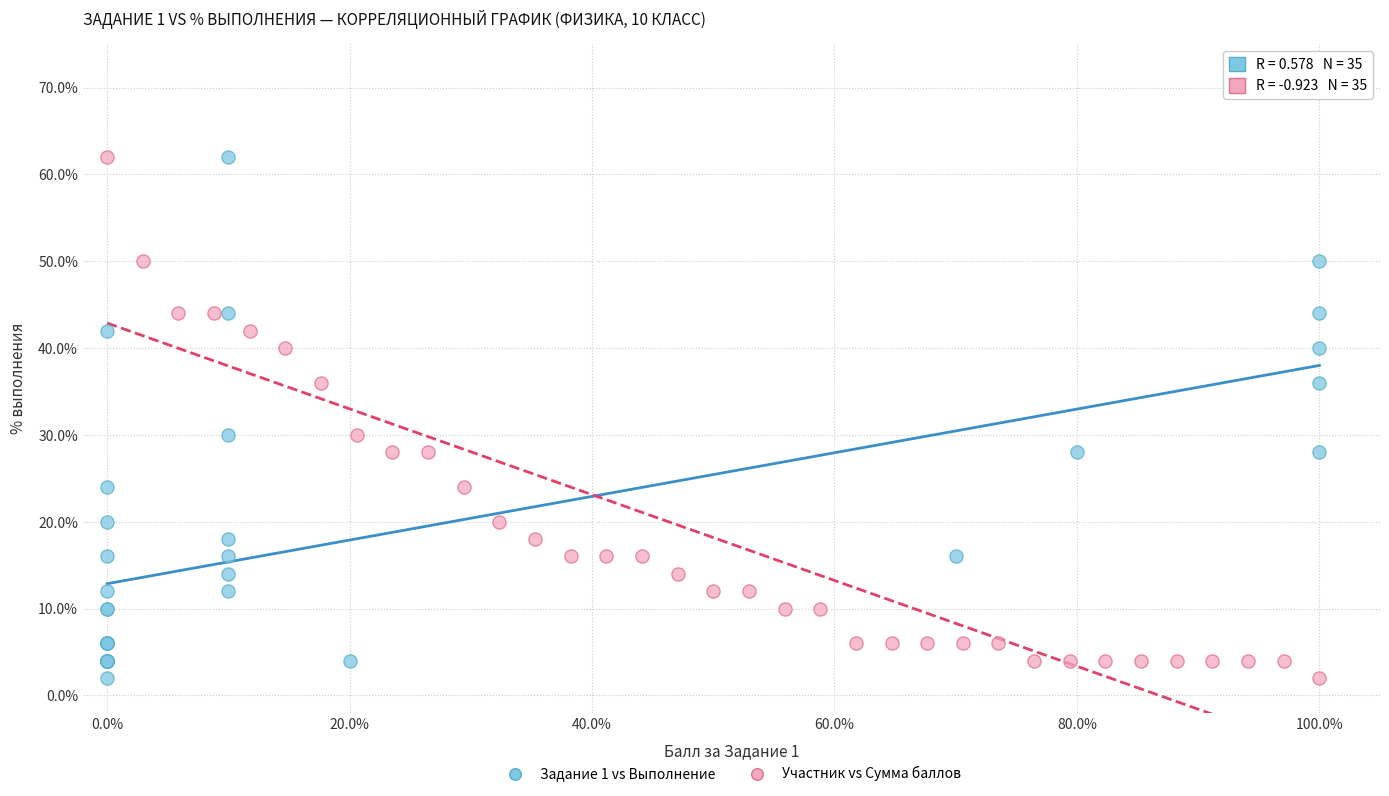

What are all the series names shown in the legend?

Задание 1 vs Выполнение, Участник vs Сумма баллов